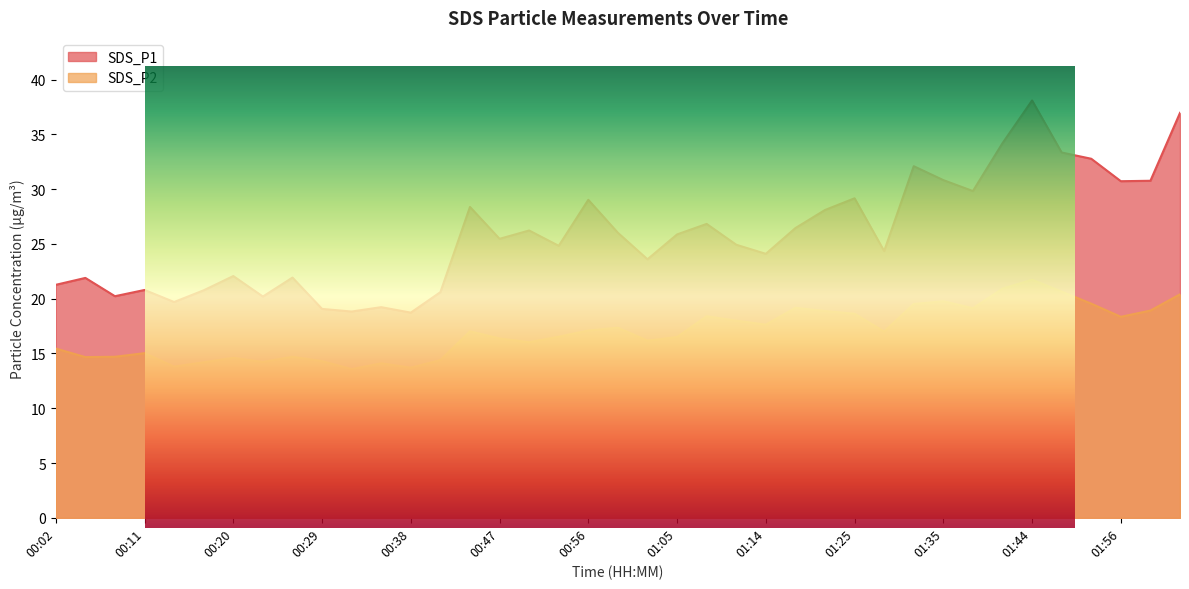

At which category does SDS_P1 reach its first local valley?

00:08